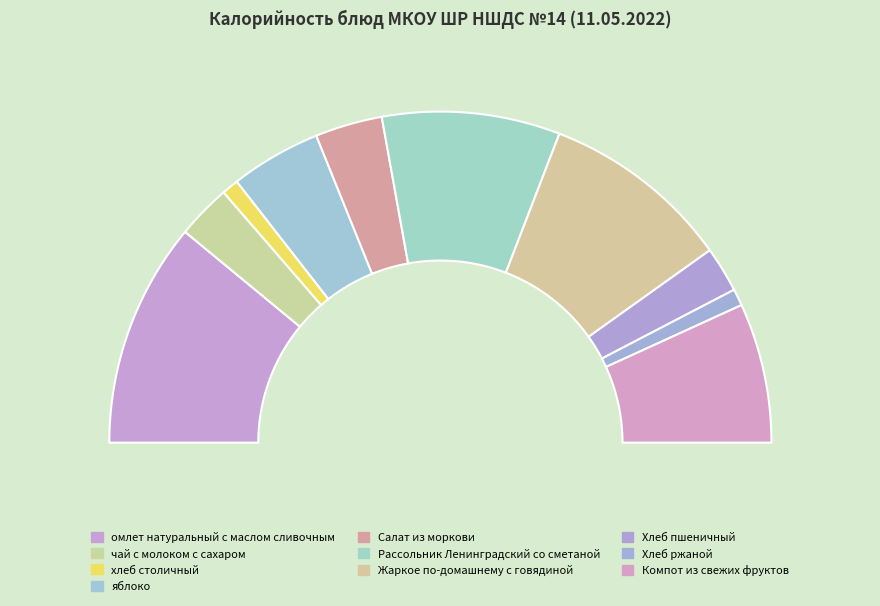

What percentage is the Хлеб ржаной slice, to the nearest percent?

2%